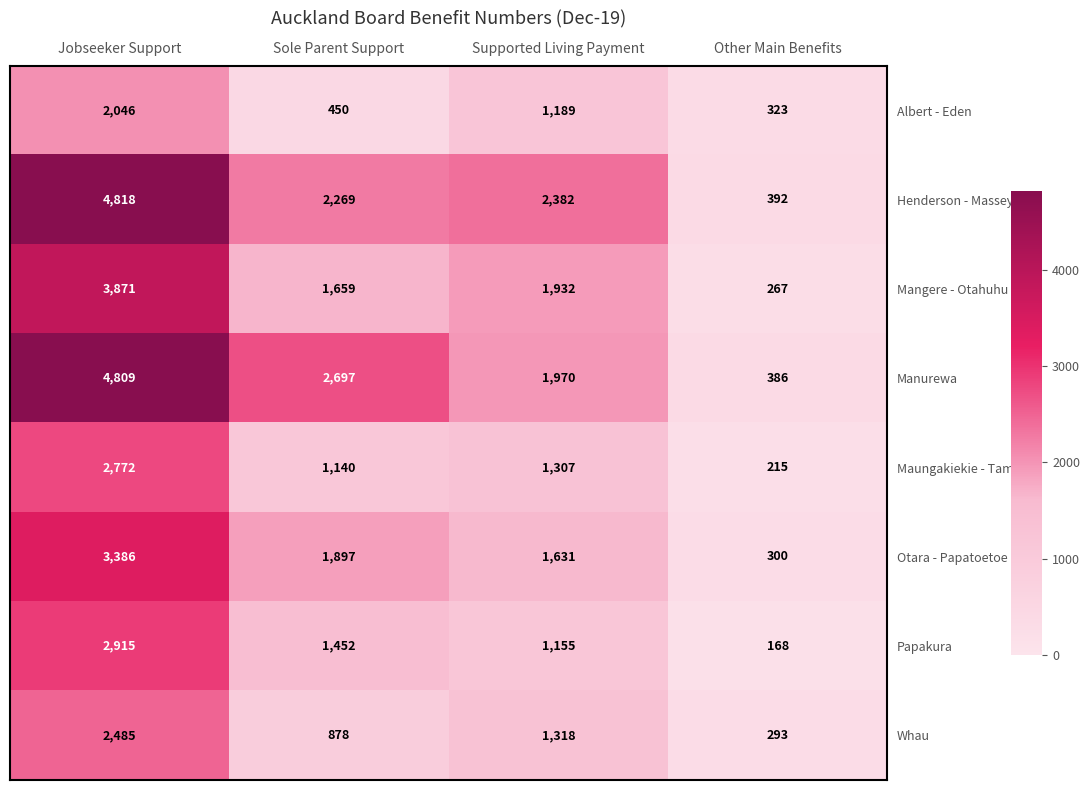

Where does the Albert - Eden series first go above 1189?

Jobseeker Support